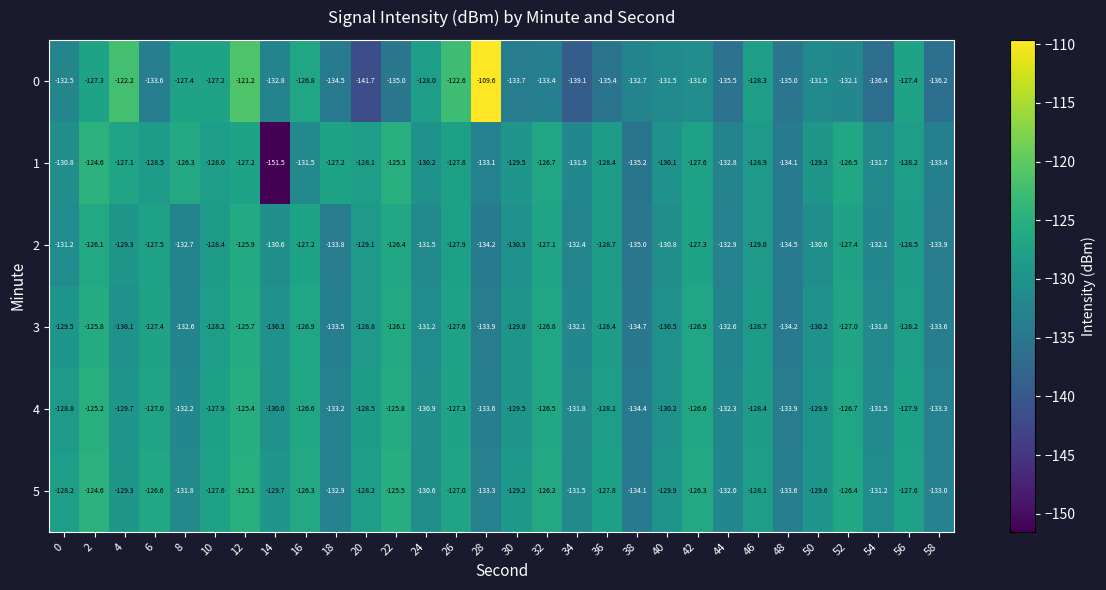

At 16, list the series in order from largest to smallest.

5, 4, 0, 3, 2, 1